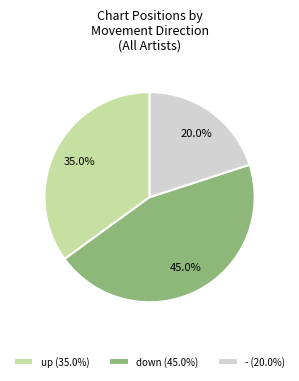

What percentage is the - slice, to the nearest percent?

20%